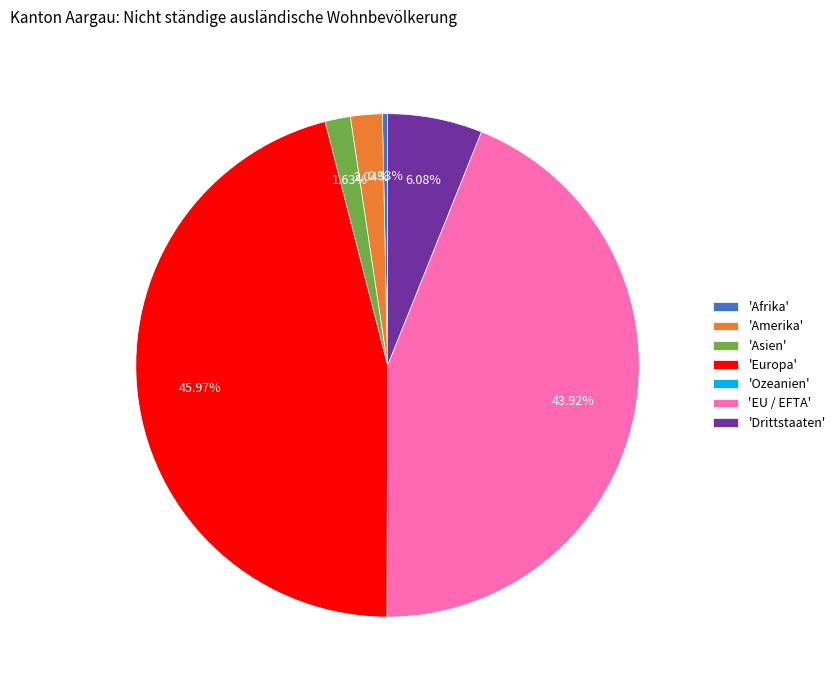

What is the largest slice in the pie chart?

'Europa'